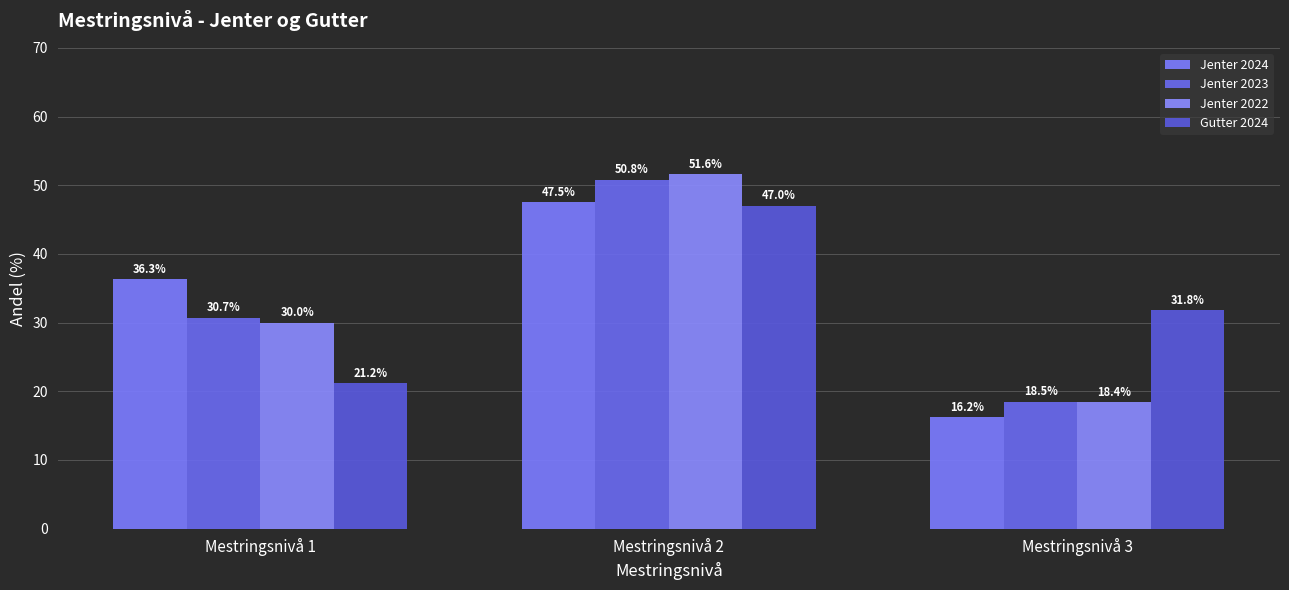

Reading left to right, list all the values displayed in this chart.

Jenter 2024: 36.3	47.5	16.2
Jenter 2023: 30.7	50.8	18.5
Jenter 2022: 30.0	51.6	18.4
Gutter 2024: 21.2	47.0	31.8